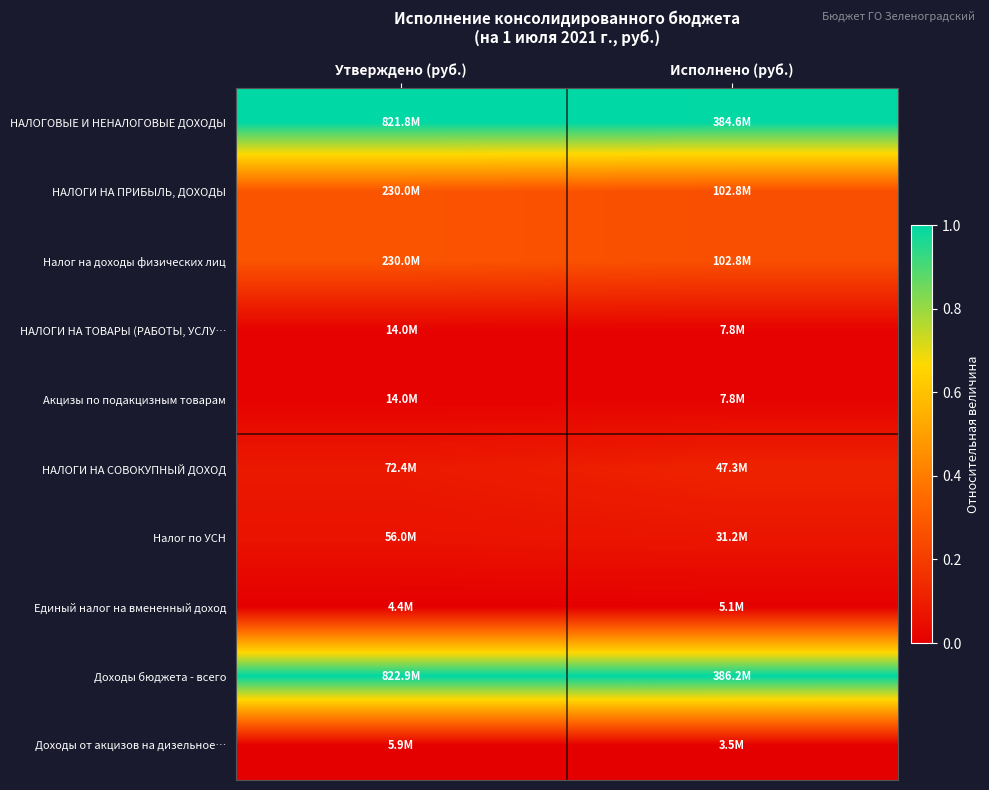

Between Утверждено (руб.) and Исполнено (руб.), which is larger?

Утверждено (руб.)